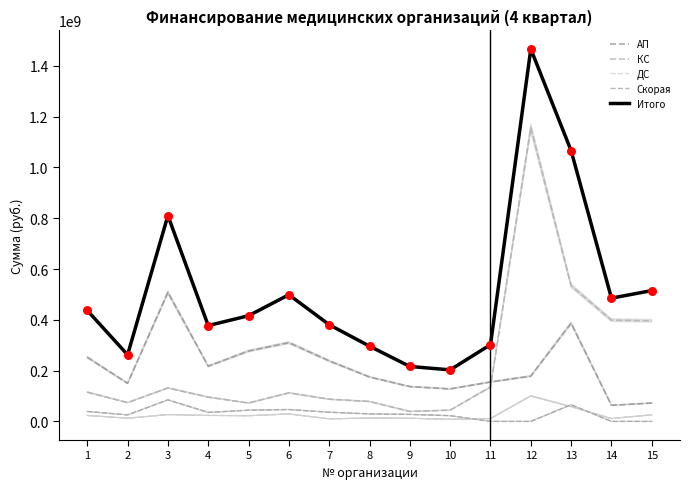

What are all the series names shown in the legend?

АП, КС, ДС, Скорая, Итого